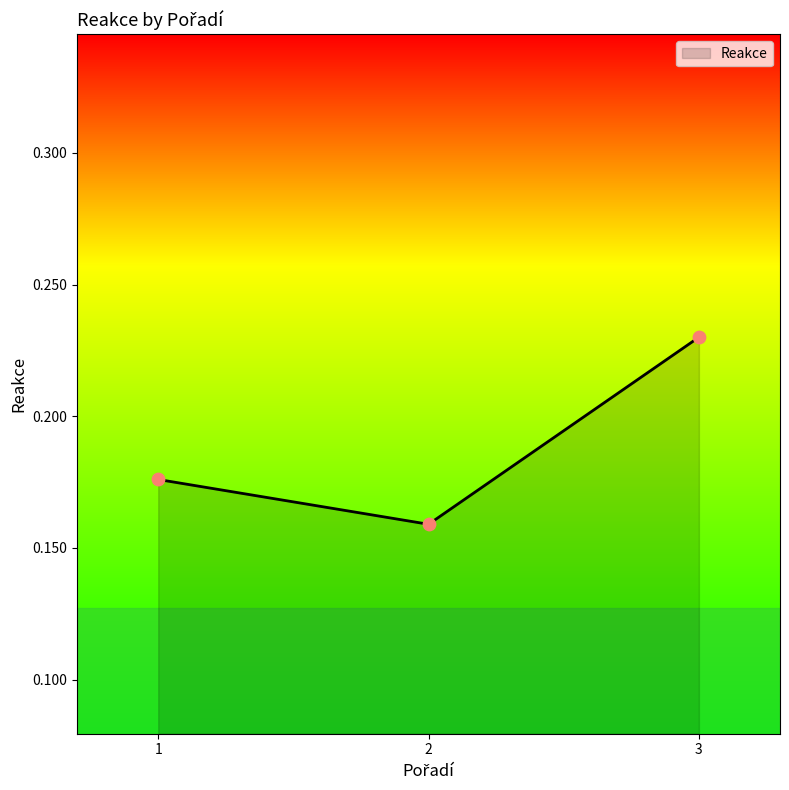

What is the change in value from 2 to 3?

+0.1